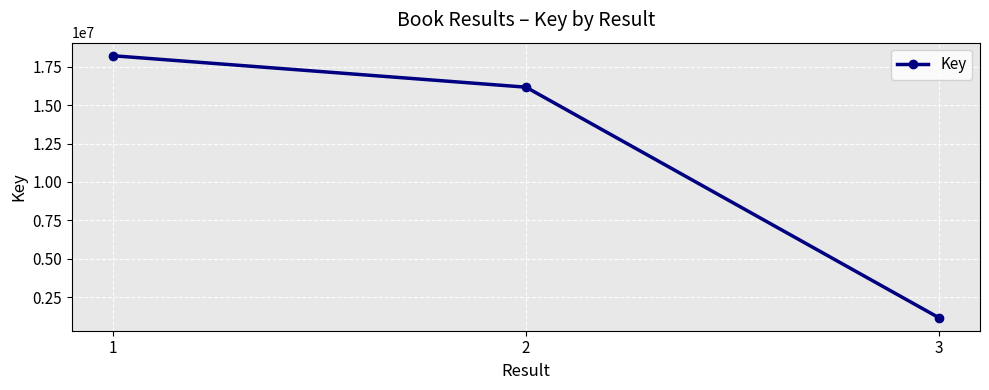

True or false: the data shows 5790082 at 1.

False